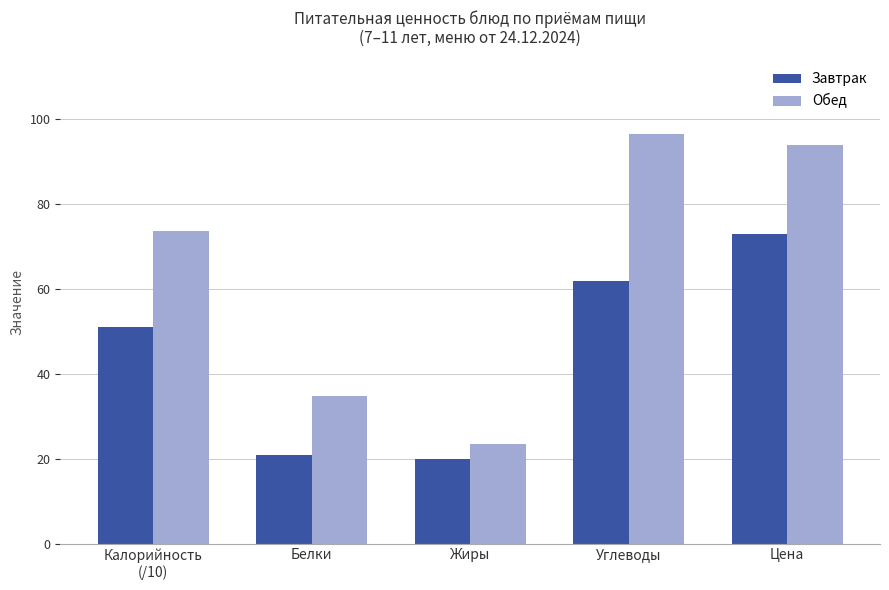

What is the difference between the second highest and minimum values in the Обед series?

70.5